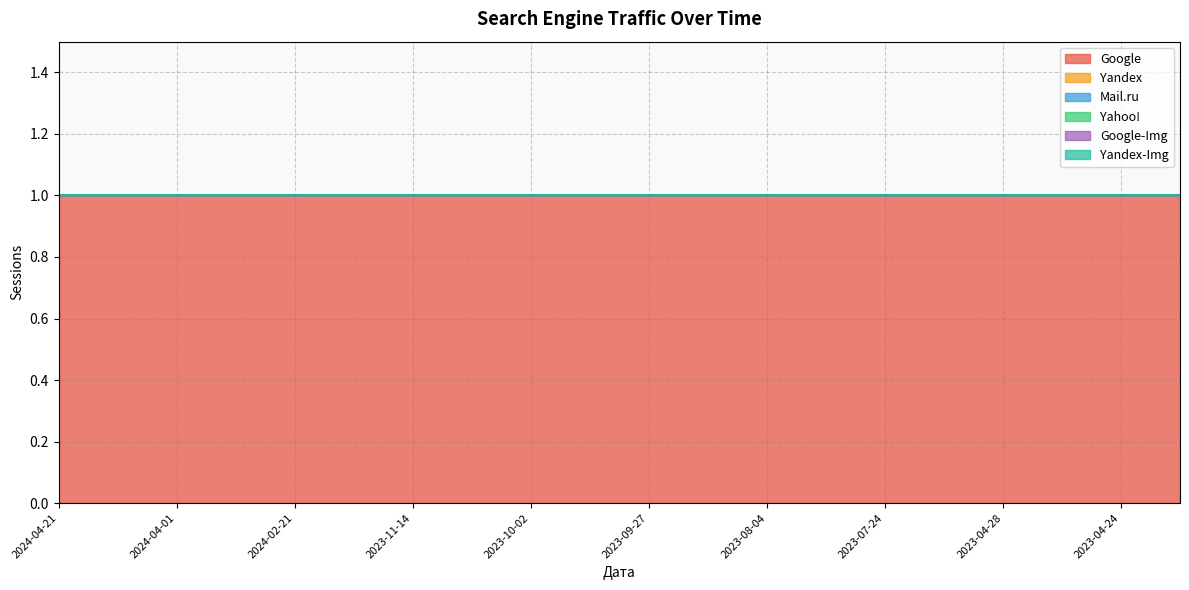

At which category does the chart reach its peak across all series?

2024-04-21